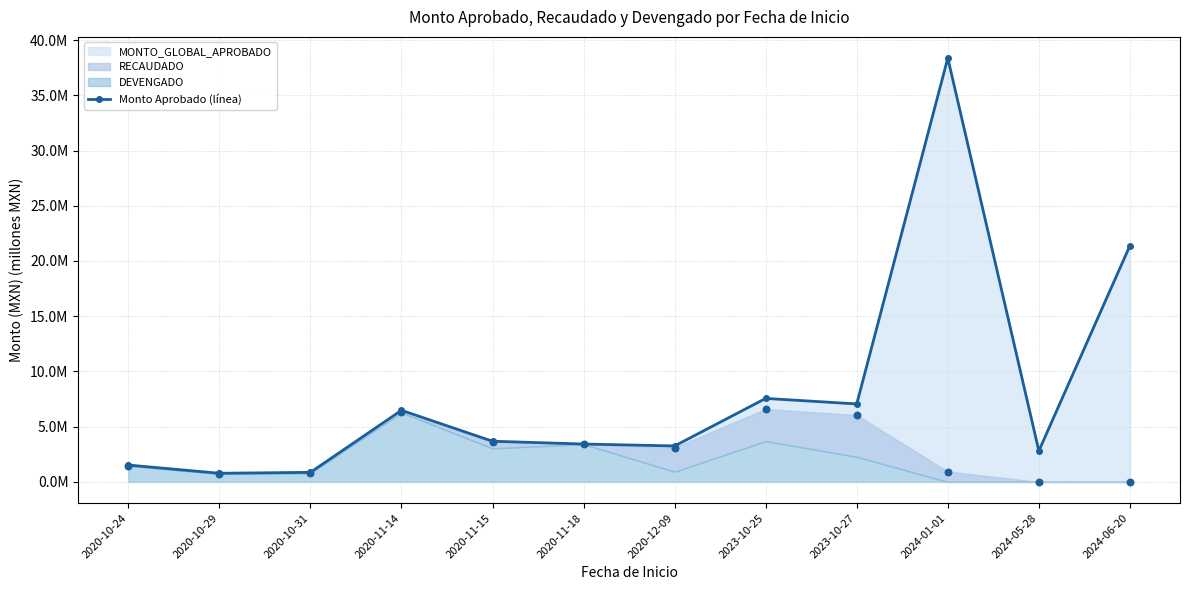

Between 2020-11-18 and 2023-10-25, which is larger?

2023-10-25